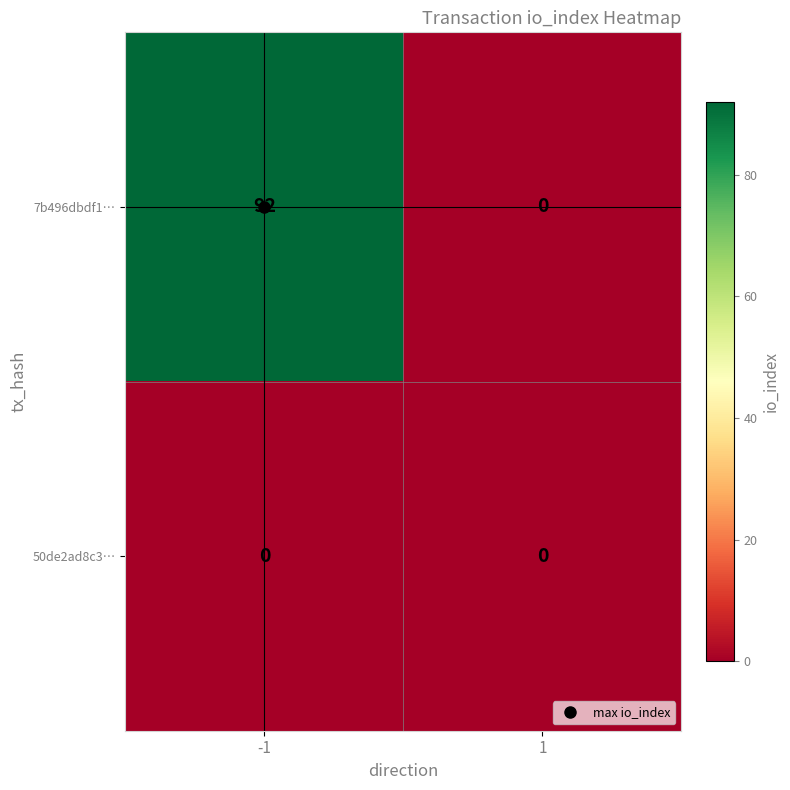

What is the average value of the 7b496dbdf1… series?

46